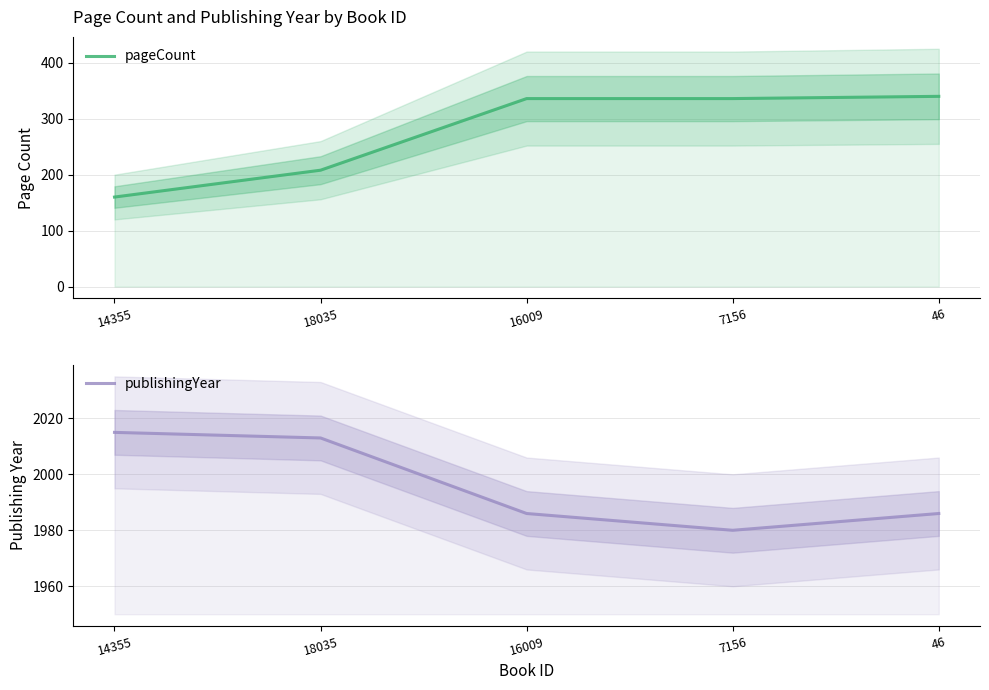

Where does the pageCount series first go above 336?

46